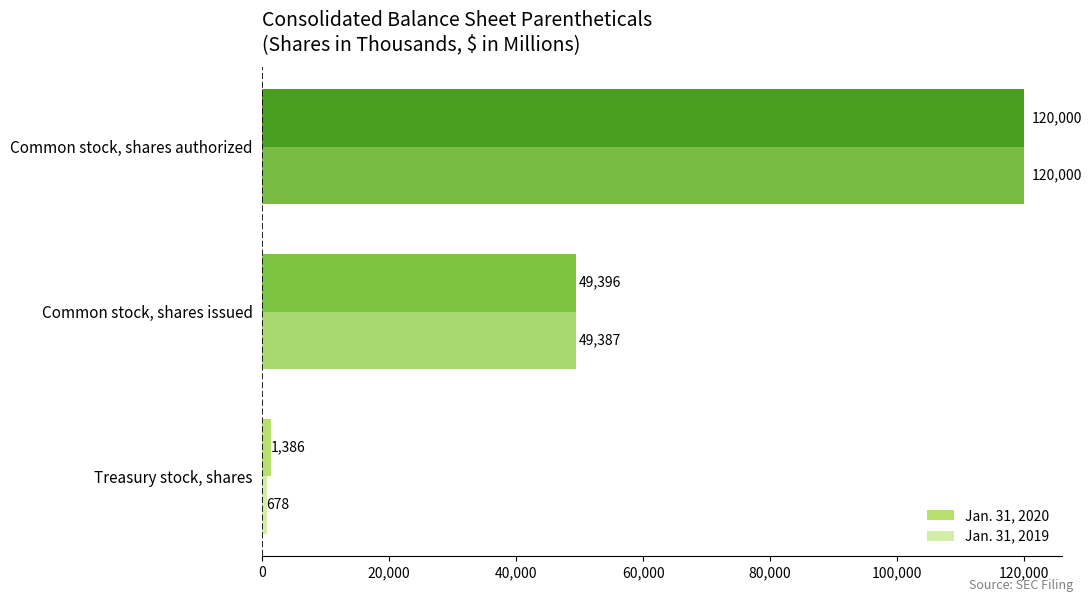

At Treasury stock, shares, list the series in order from largest to smallest.

Jan. 31, 2020, Jan. 31, 2019